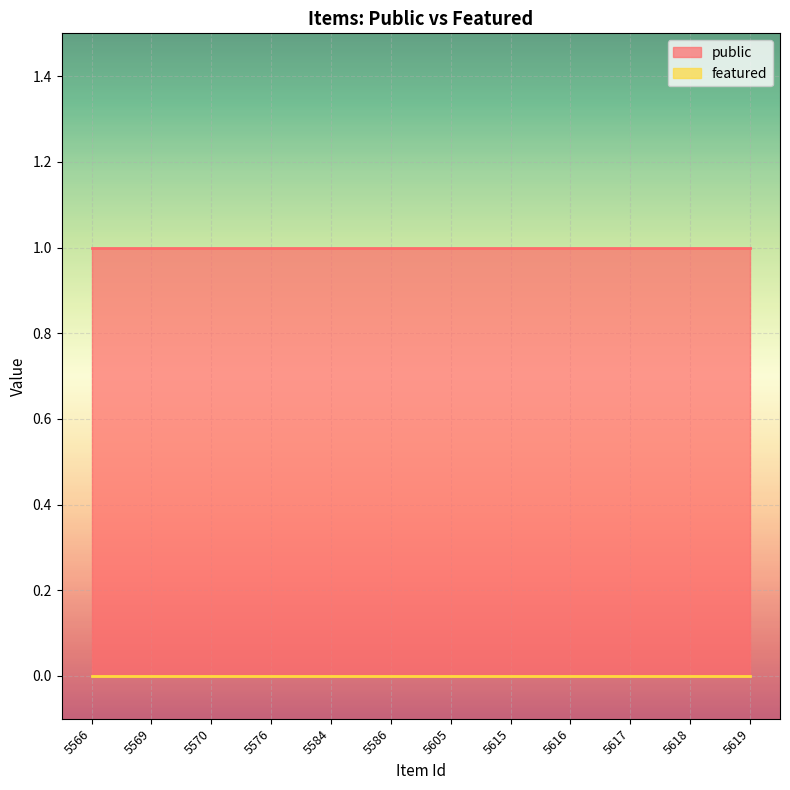

Which series has the largest total across all categories?

public